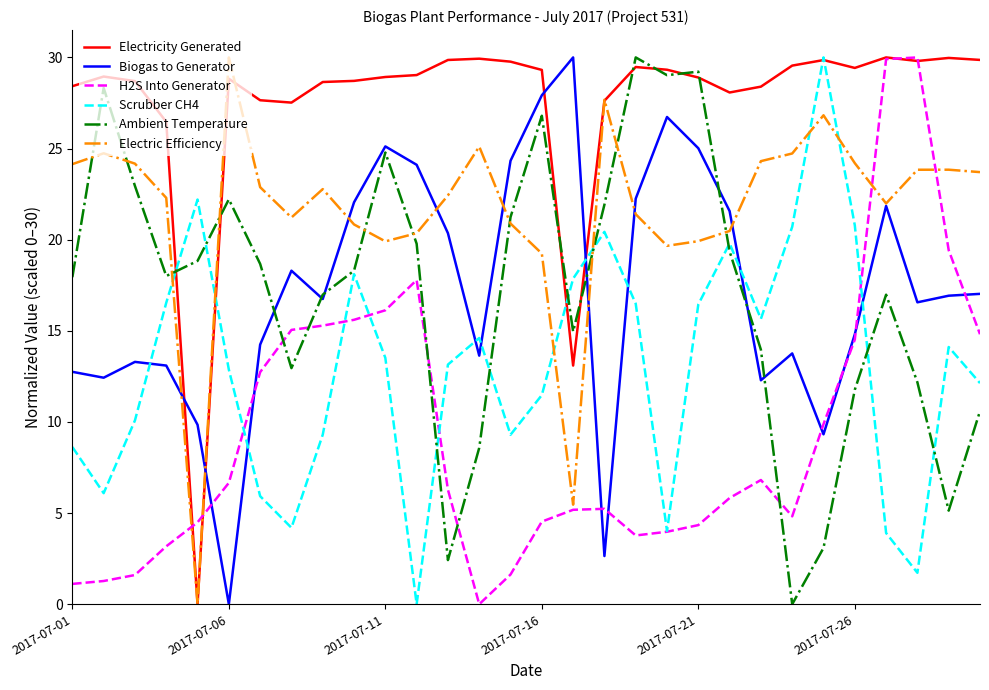

What is the maximum value shown in the chart?

30.0